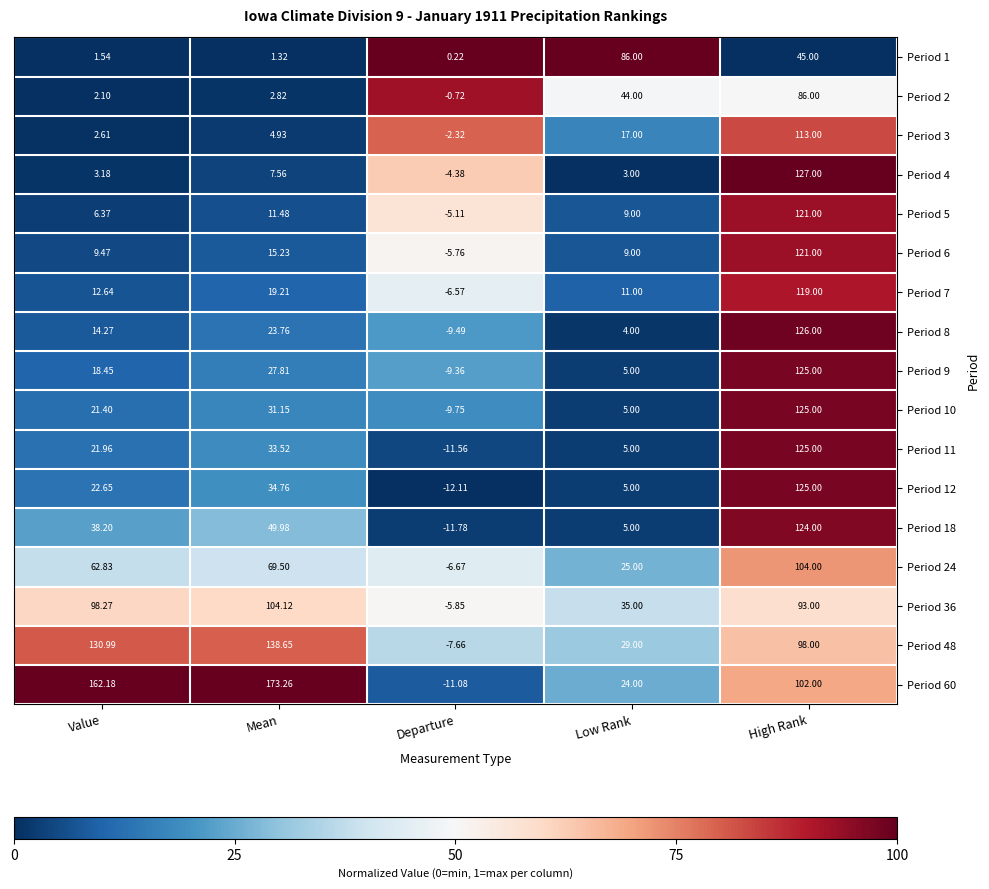

Which category has the lowest value in the Period 36 series?

Departure